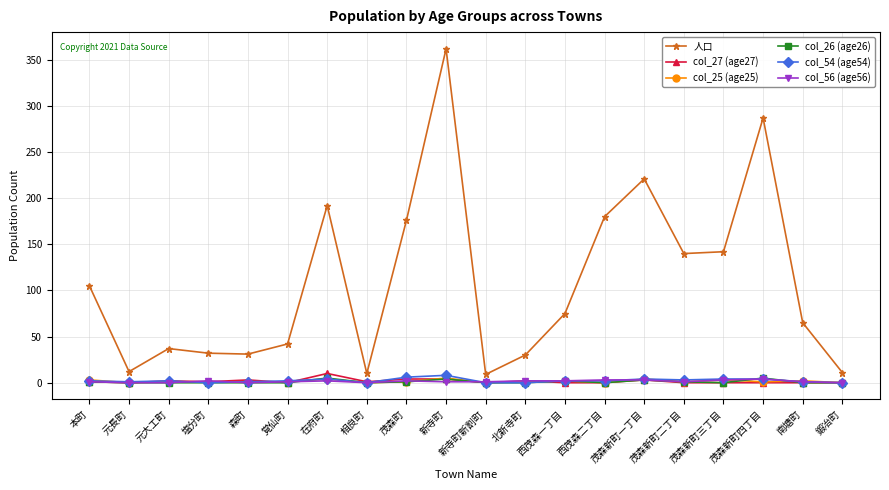

How many distinct data groups are displayed?

6